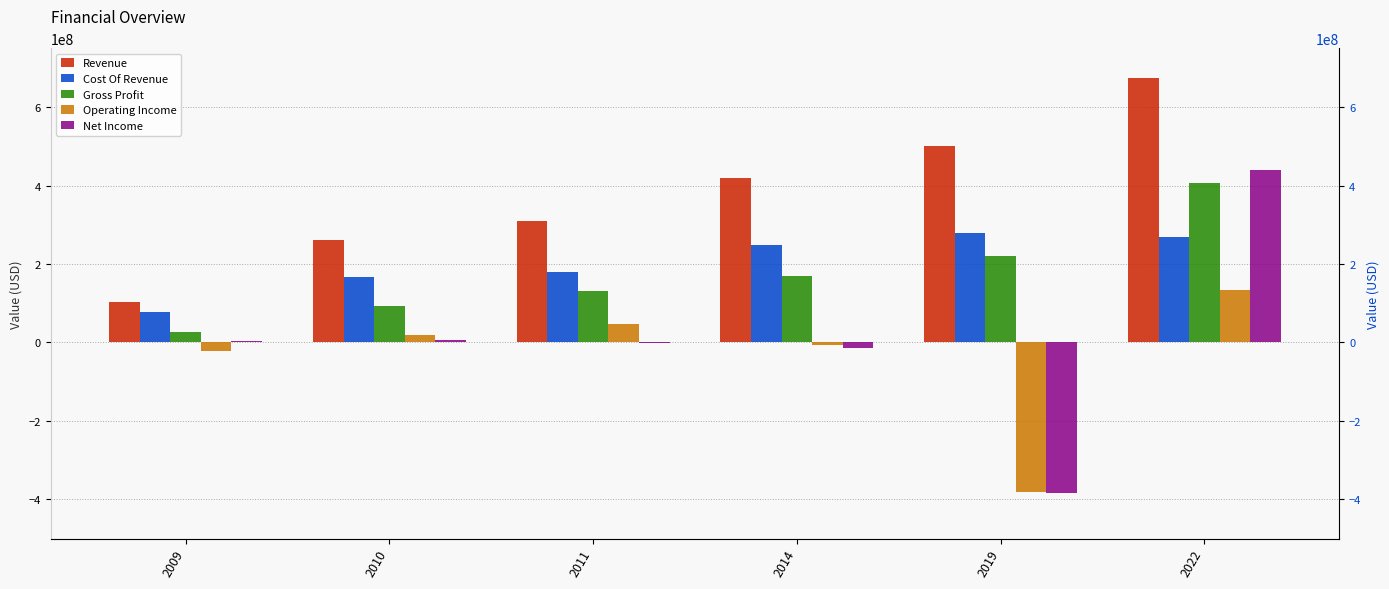

True or false: Cost Of Revenue has a value of 115756178 at 2009.

False